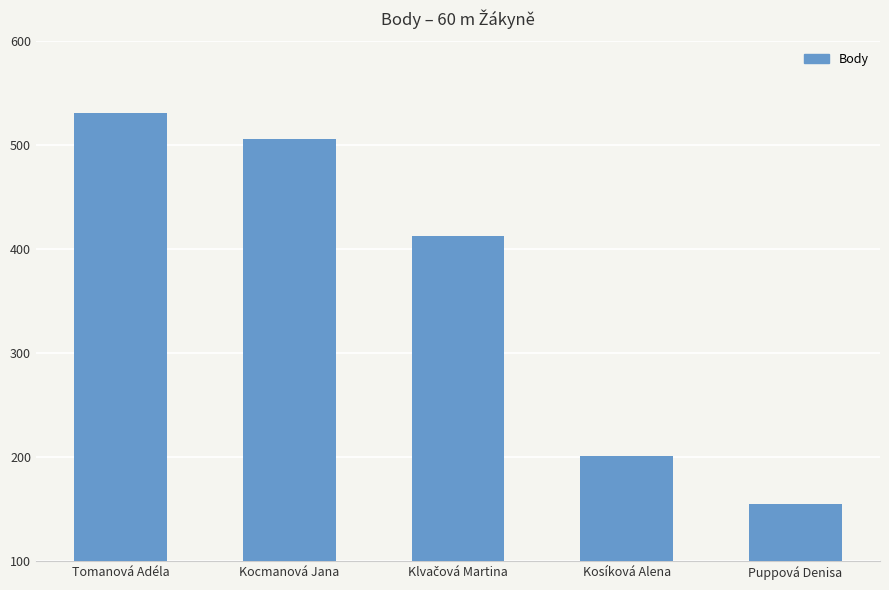

Which has a higher value, Kosíková Alena or Puppová Denisa?

Kosíková Alena